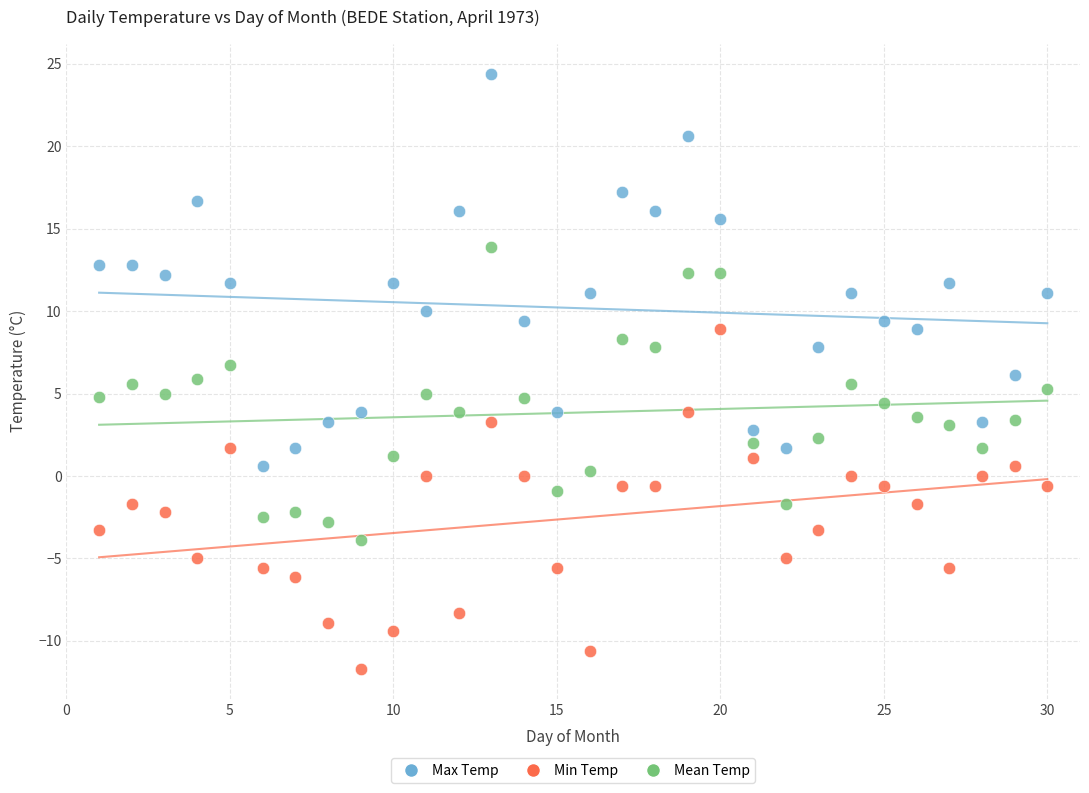

Across all data points, what is the range of X values (max minus min)?

29.0